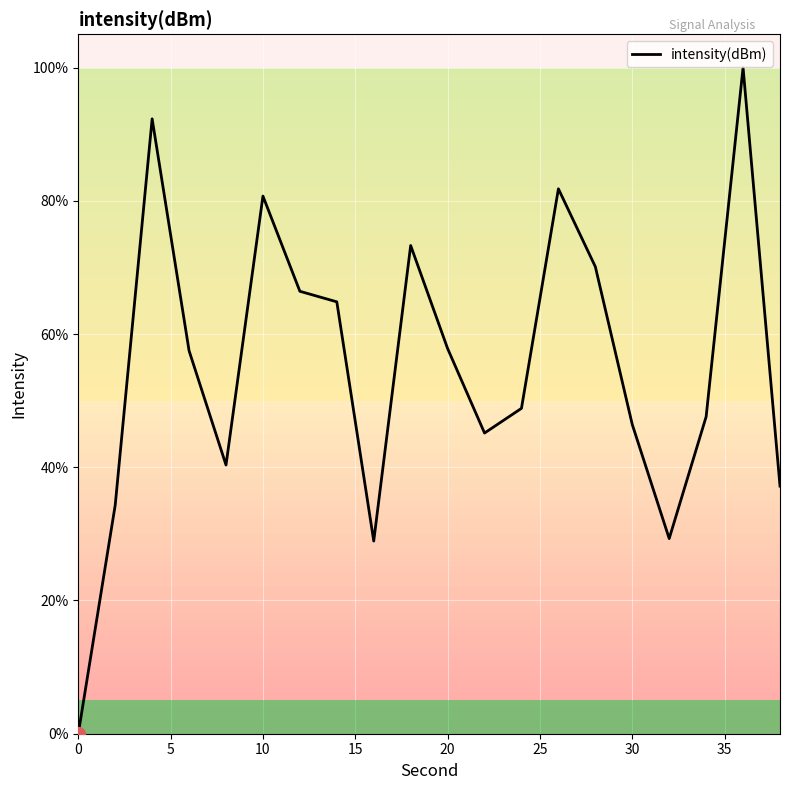

What is the difference between the maximum and minimum values?

100.0